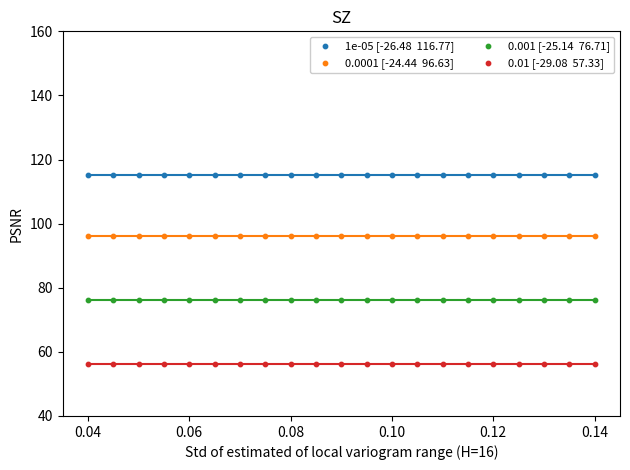

Count the number of points in this scatter plot.

84